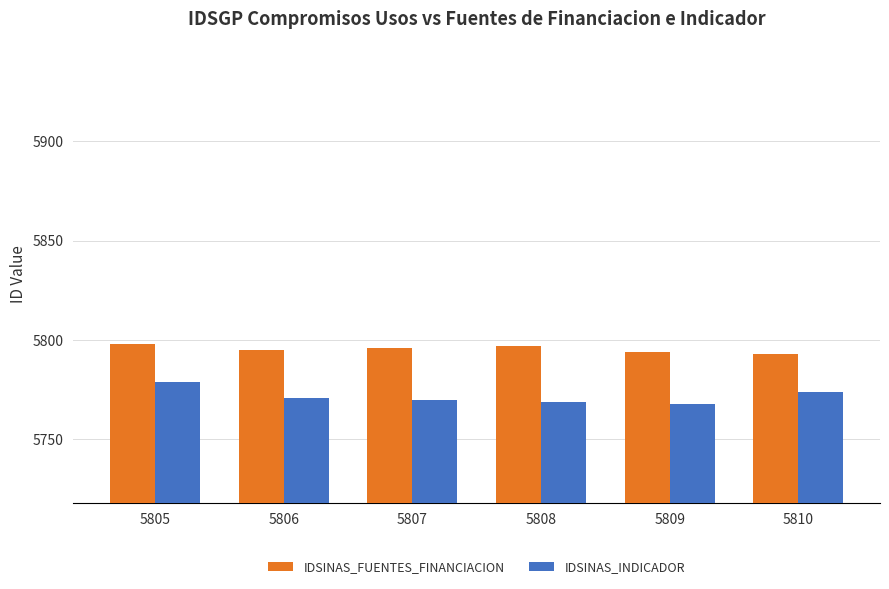

What is the lowest value of the IDSINAS_INDICADOR series?

5768